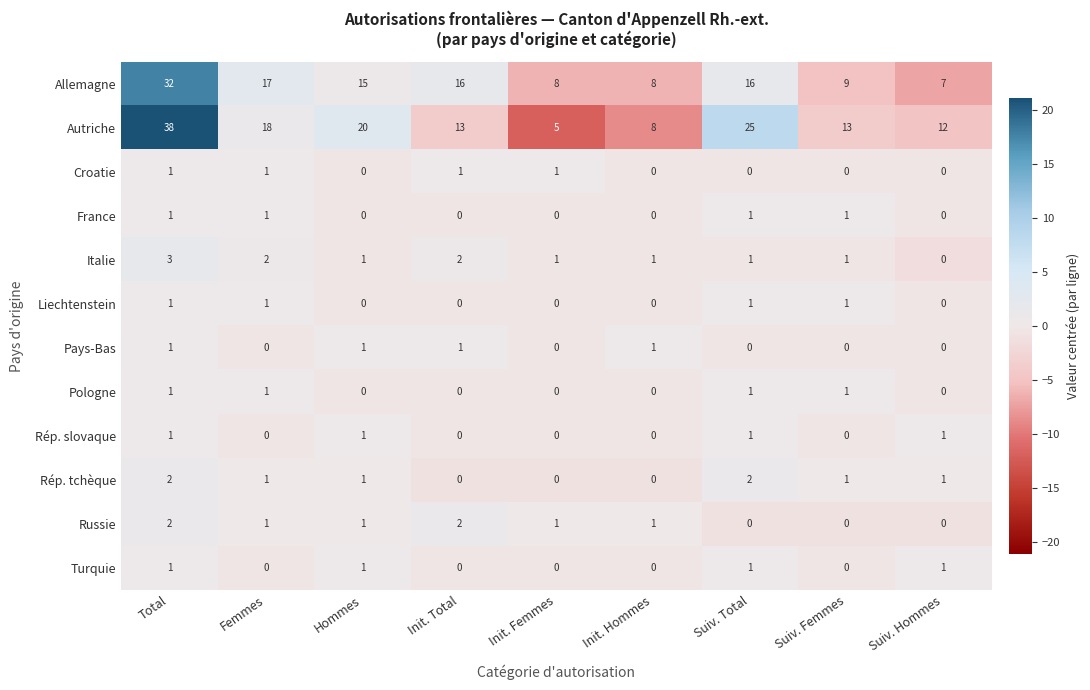

Count the Croatie values in the range 0 to 1.

9